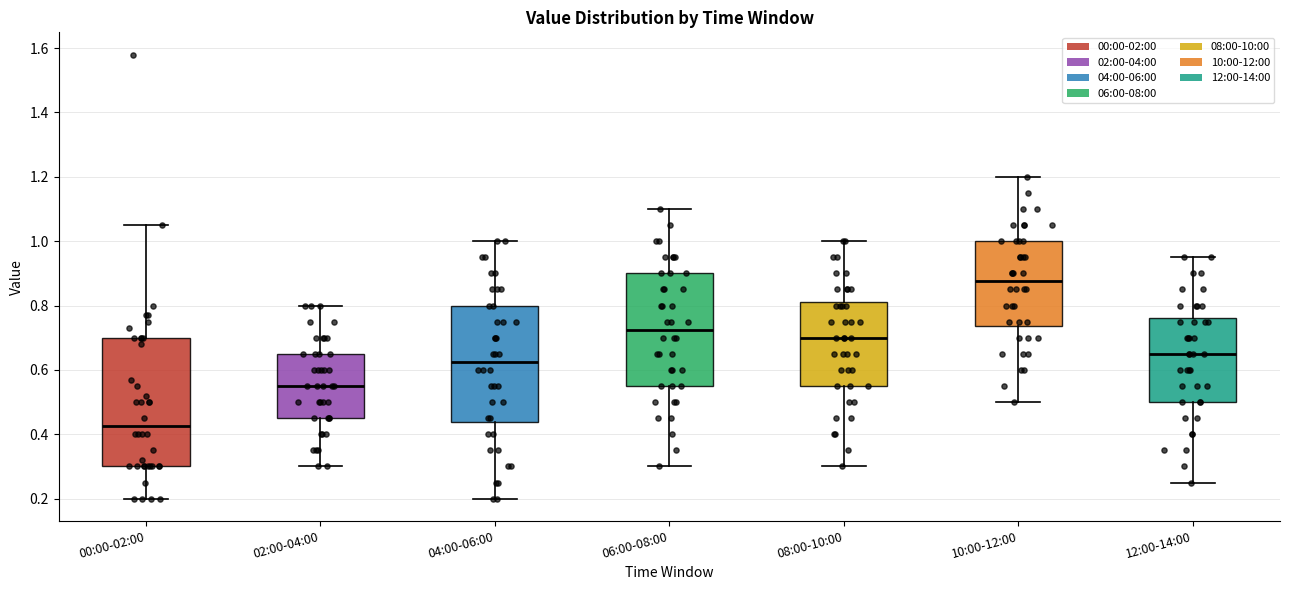

Where does the lower whisker of the box for 00:00-02:00 end on the y-axis? The values are not printed on the chart, so give them approximately, as read against the axis.

0.20